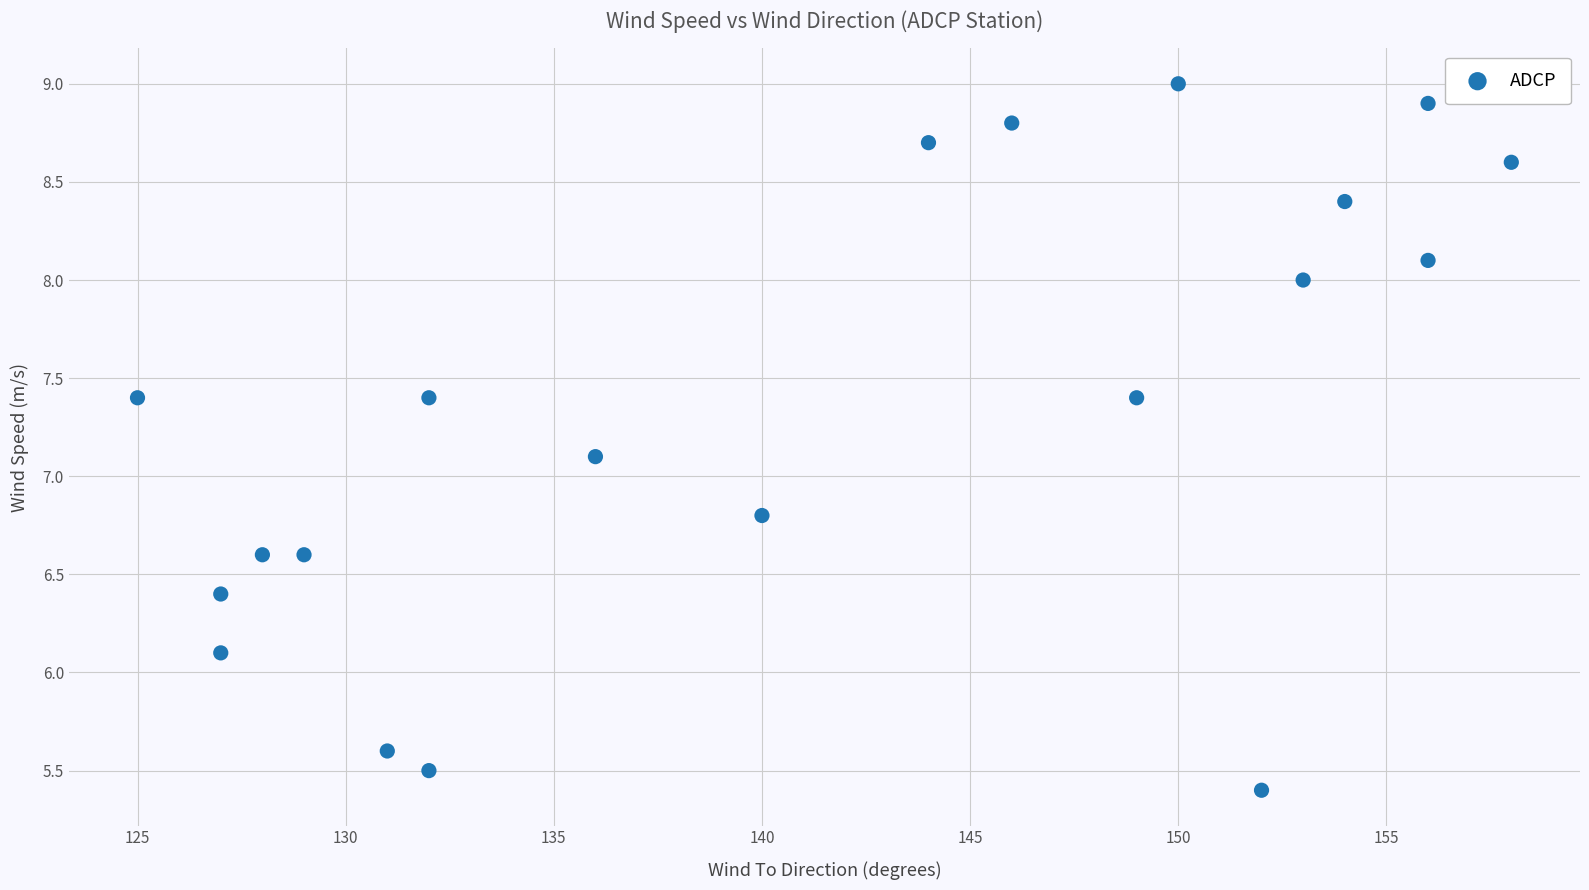

What is the range of X values (max minus min)?

33.0